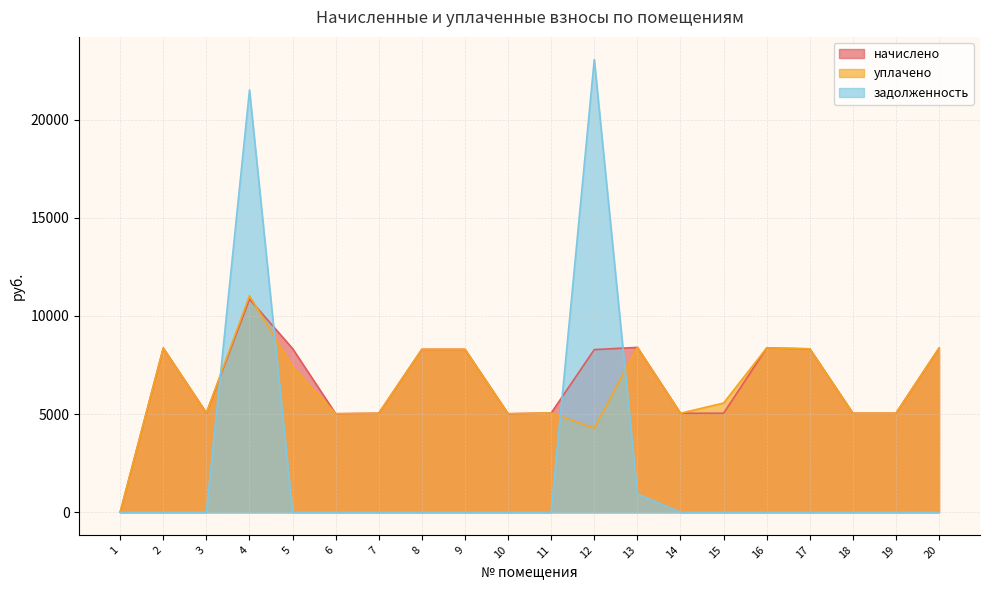

At which category does начислено reach its first local valley?

3